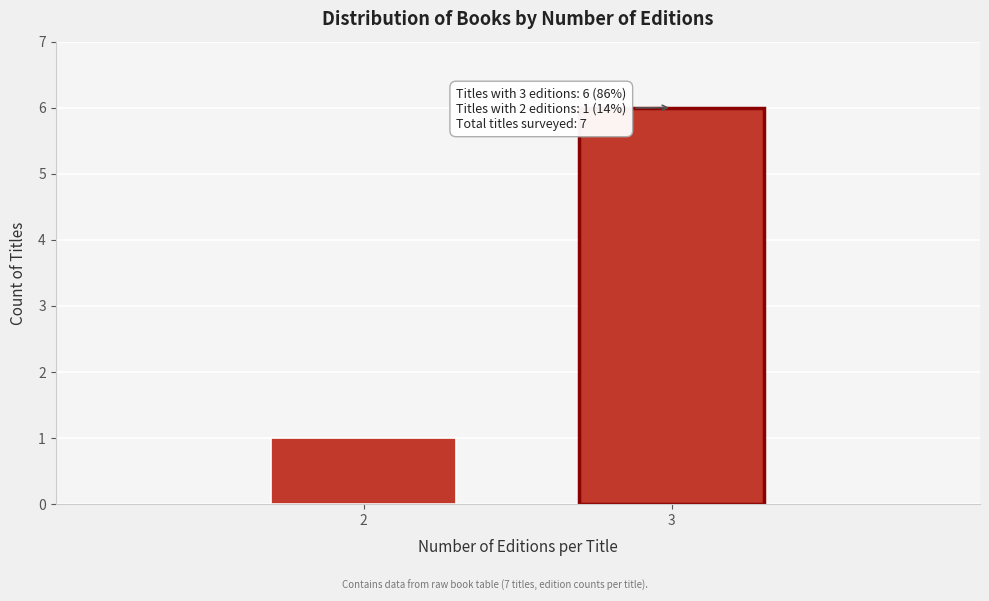

Reading left to right, list all the values displayed in this chart.

1	6